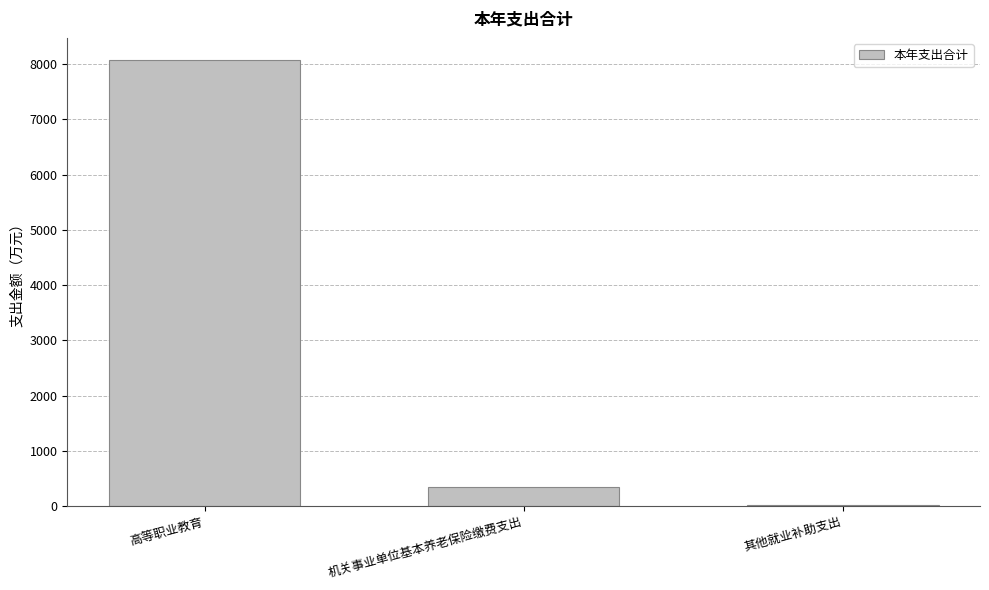

What value does the data have at 高等职业教育?

8072.4